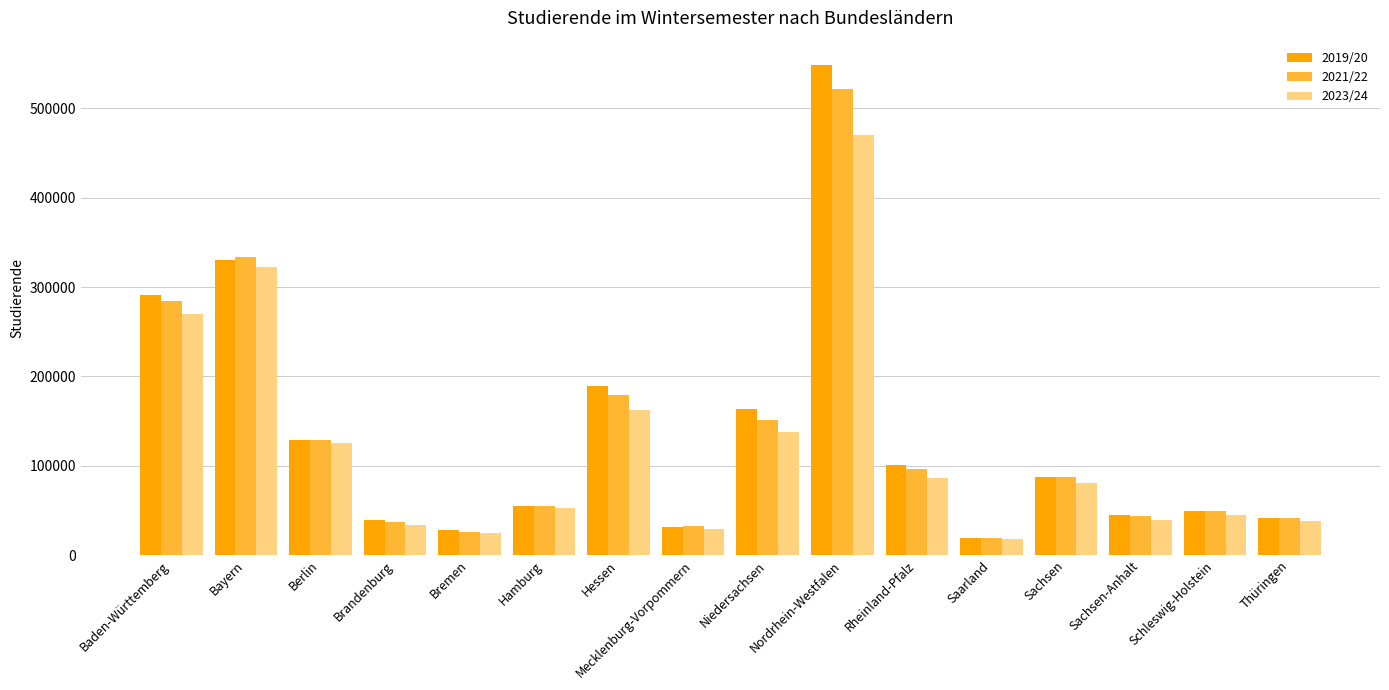

Which category has the highest value in the 2019/20 series?

Nordrhein-Westfalen